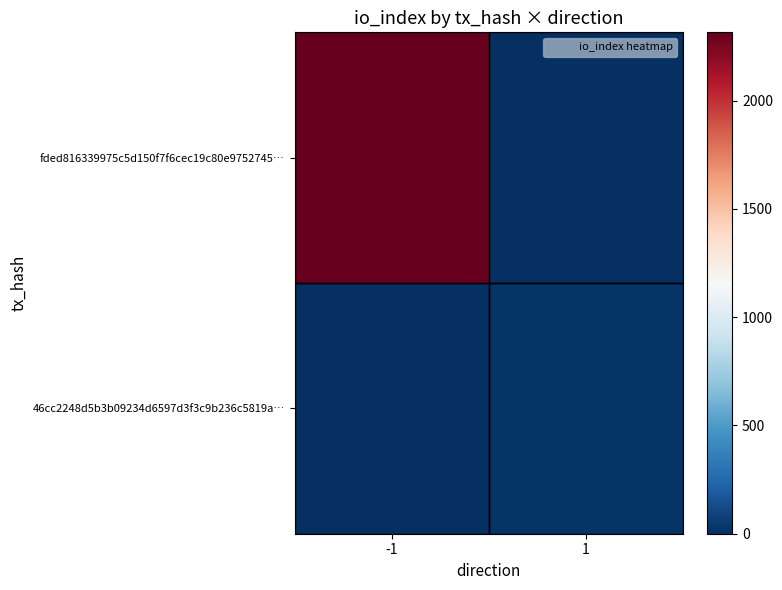

Reading left to right, what are all the values shown in this chart?

fded816339975c5d150f7f6cec19c80e9752745…: -1=2316	1=0
46cc2248d5b3b09234d6597d3f3c9b236c5819a…: -1=0	1=21